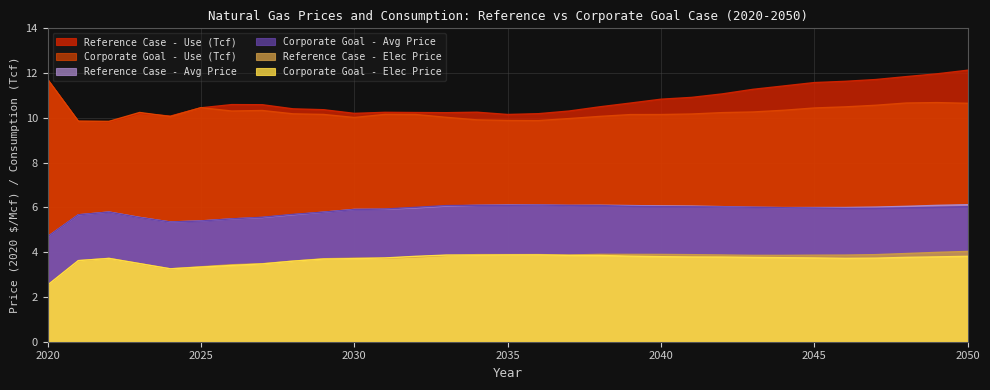

Rank the series at 2034 from lowest to highest value.

Corporate Goal - Elec Price, Reference Case - Elec Price, Corporate Goal - Avg Price, Reference Case - Avg Price, Corporate Goal - Use (Tcf), Reference Case - Use (Tcf)